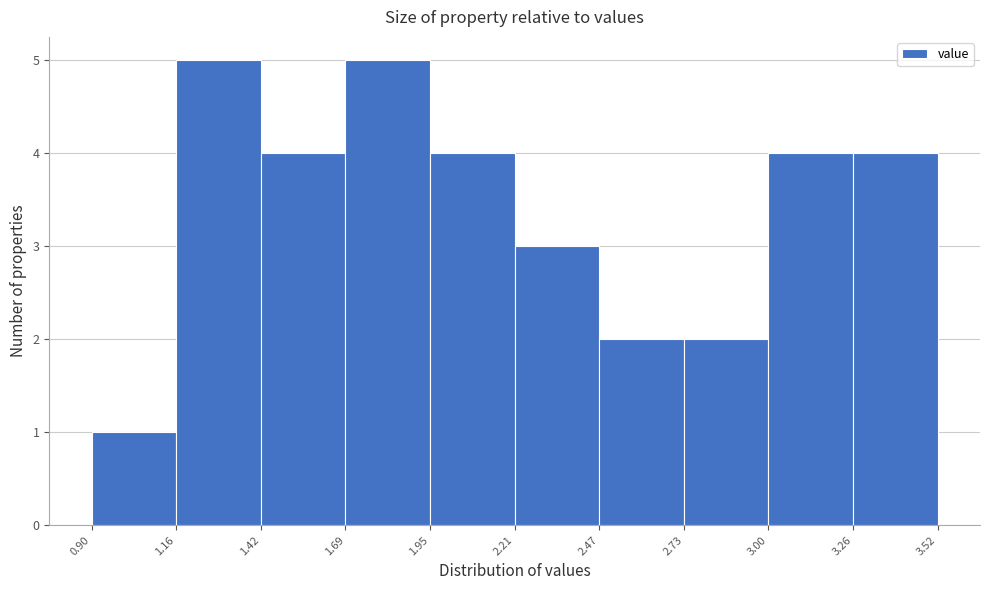

Reading left to right, transcribe this chart: for each bar, give the range it covers on the x-axis and its height. The values are not printed on the chart, so give them approximately, as read against the axis.

0.90 to 1.16: 1
1.16 to 1.42: 5
1.42 to 1.69: 4
1.69 to 1.95: 5
1.95 to 2.21: 4
2.21 to 2.47: 3
2.47 to 2.73: 2
2.73 to 3.00: 2
3.00 to 3.26: 4
3.26 to 3.52: 4